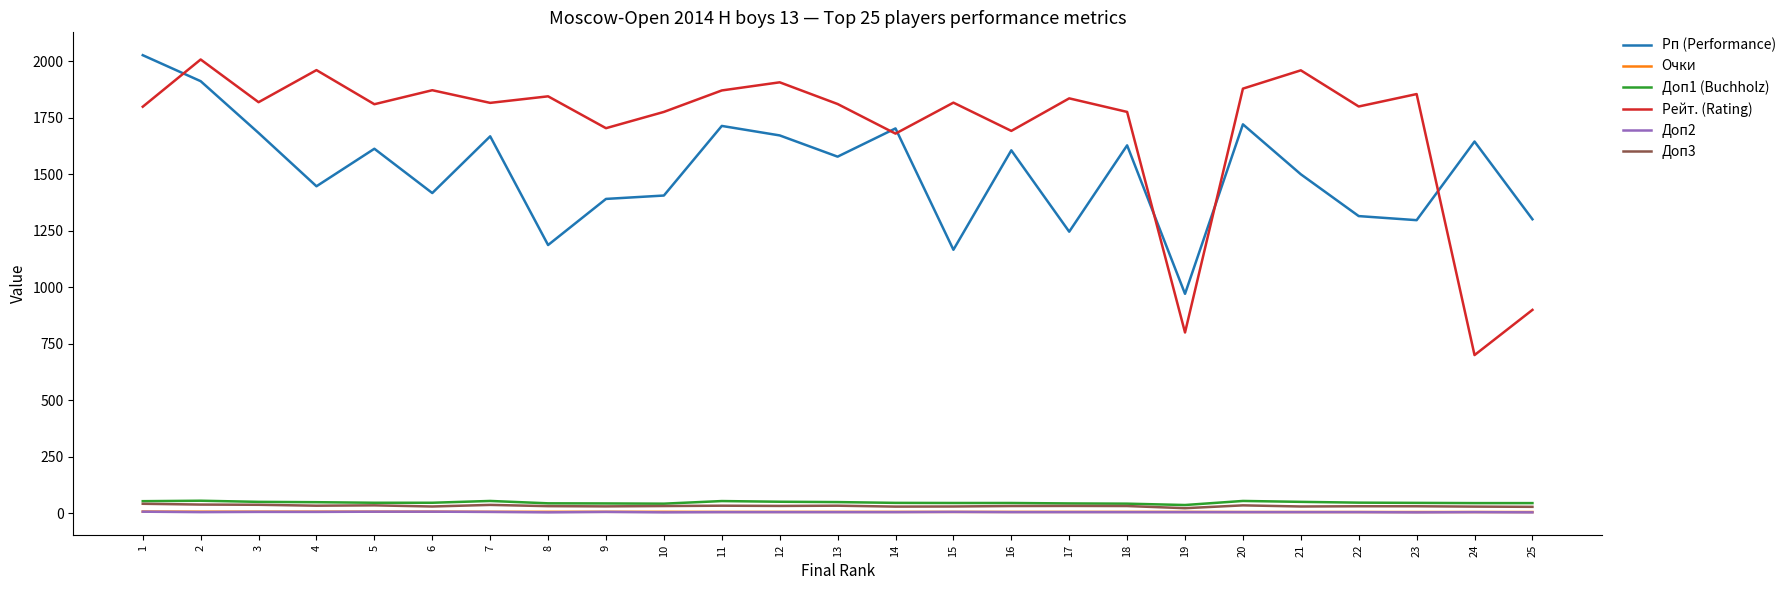

Count the Очки values in the range 6 to 7.

18